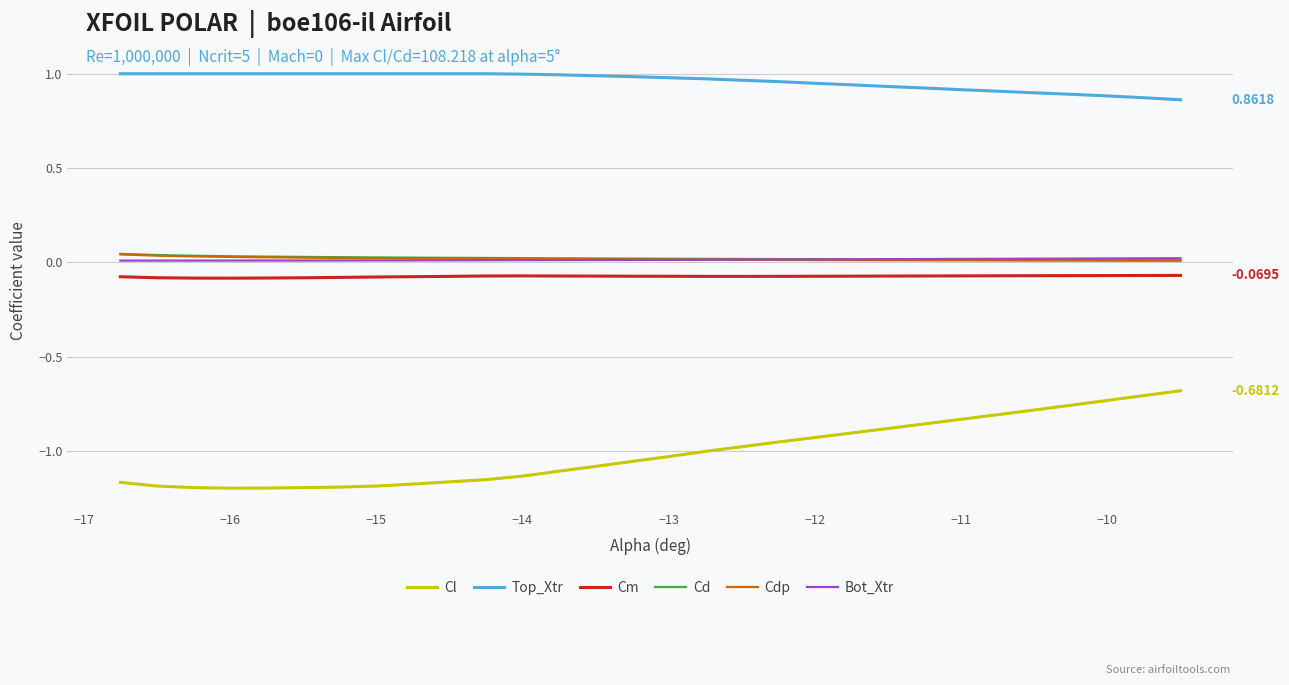

Which series has the largest total across all categories?

Top_Xtr